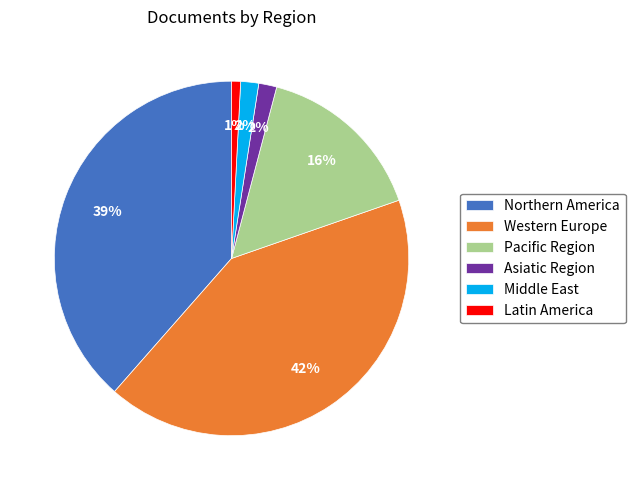

Is there a majority slice in this chart?

No